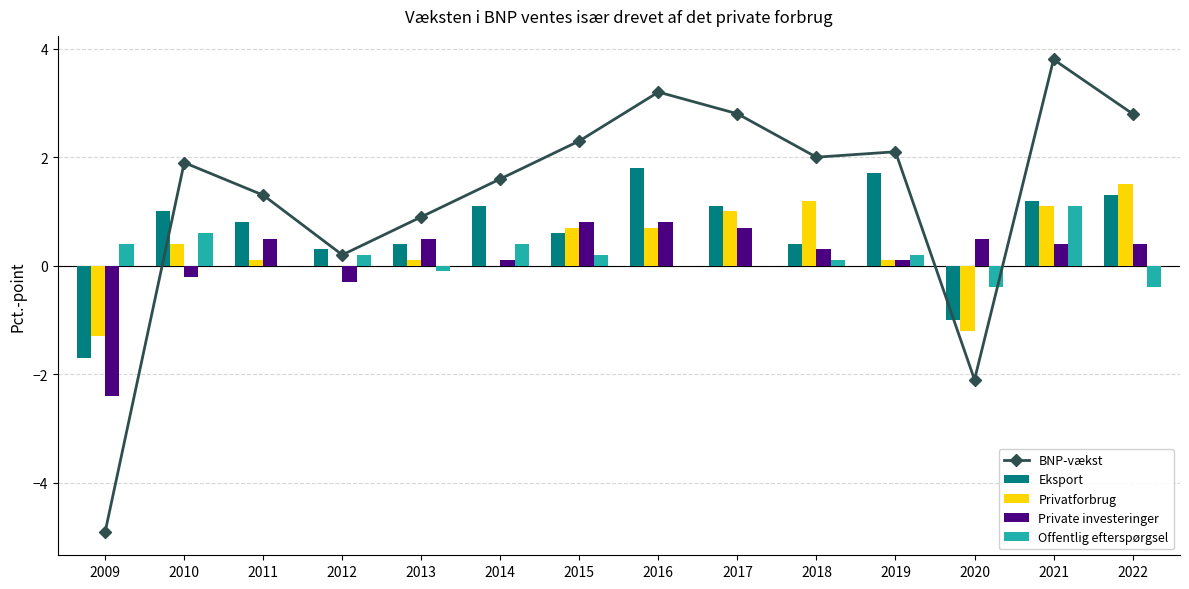

Reading left to right, list all the values displayed in this chart.

BNP-vækst: -4.9	1.9	1.3	0.2	0.9	1.6	2.3	3.2	2.8	2.0	2.1	-2.1	3.8	2.8
Eksport: 0.0	1.0	0.8	0.3	0.4	1.1	0.6	1.8	1.1	0.4	1.7	0.0	1.2	1.3
Privatforbrug: 0.0	0.4	0.1	0.0	0.1	0.0	0.7	0.7	1.0	1.2	0.1	0.0	1.1	1.5
Private investeringer: 0.0	0.0	0.5	0.0	0.5	0.1	0.8	0.8	0.7	0.3	0.1	0.5	0.4	0.4
Offentlig efterspørgsel: 0.4	0.6	0.0	0.2	0.0	0.4	0.2	0.0	0.0	0.1	0.2	0.0	1.1	0.0